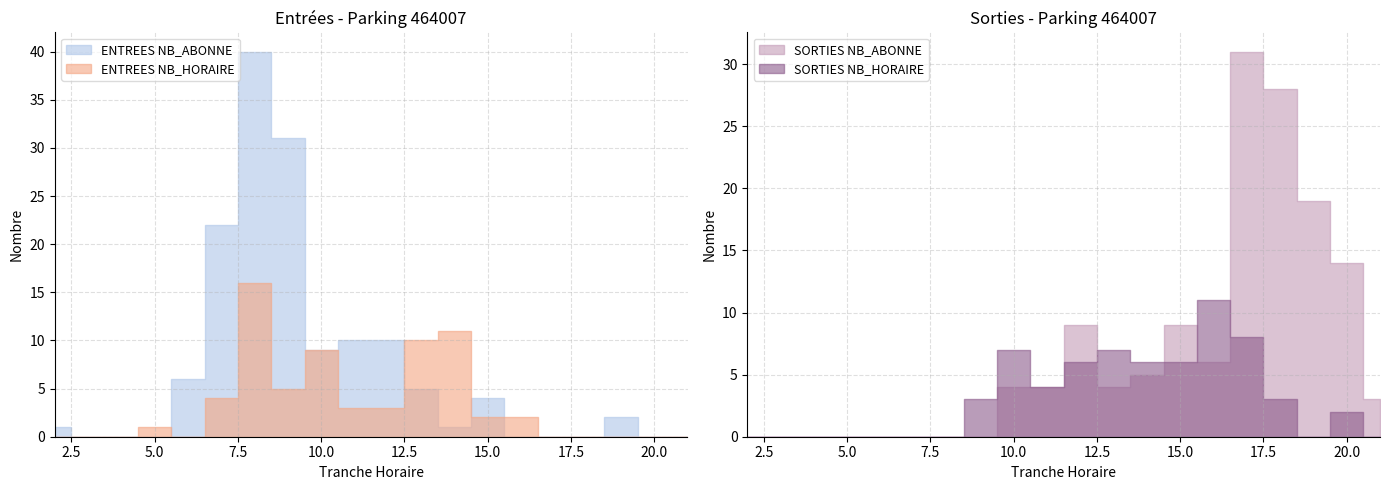

At how many categories does at least one series exceed 25?

4